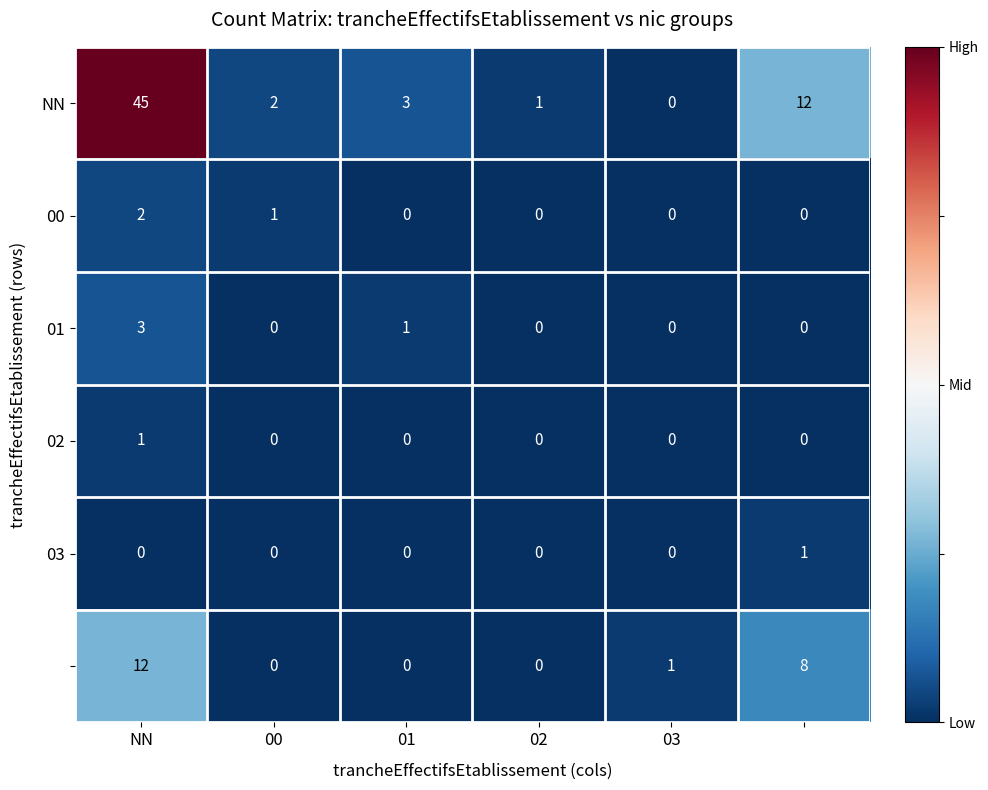

Which series has the widest spread of values?

NN